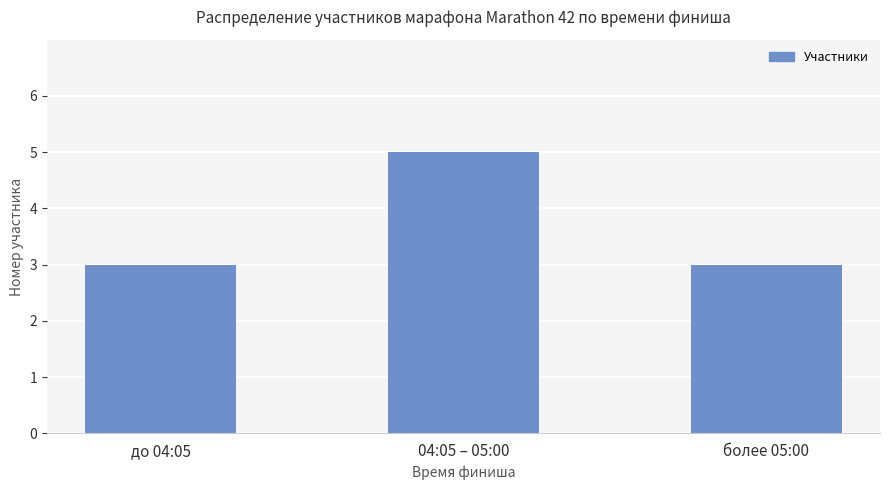

The chart shows a value of 5 at более 05:00. True or false?

False